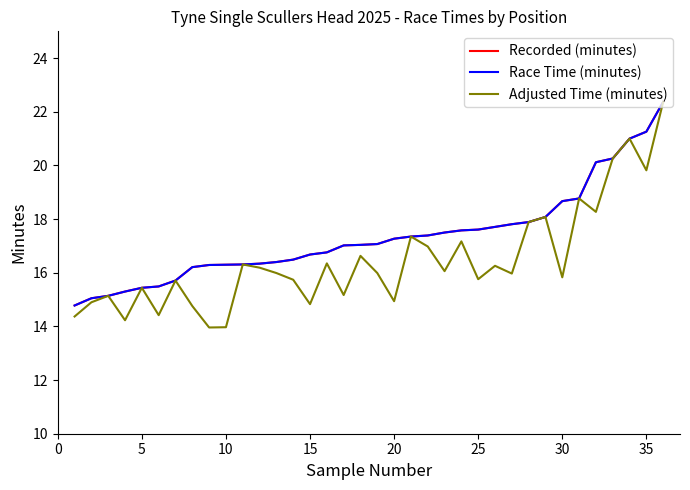

Does the chart display data point markers on the line(s)?

No